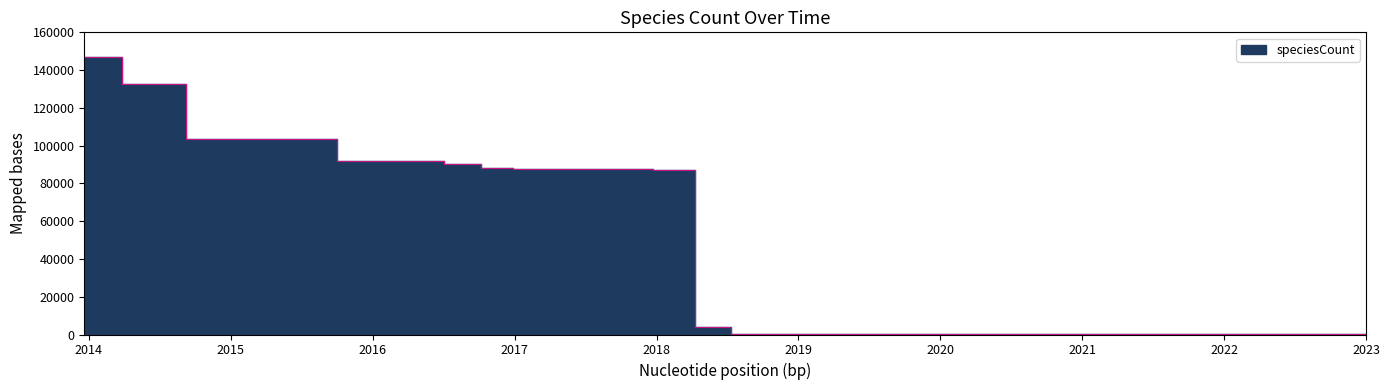

List the labels in order of value, smallest first.

2019-04-06, 2019-07-01, 2019-10-09, 2020-01-01, 2020-04-01, 2020-07-01, 2020-10-01, 2021-01-01, 2021-04-01, 2021-07-01, 2021-10-01, 2022-01-01, 2022-04-01, 2022-07-01, 2022-10-01, 2023-01-01, 2019-01-01, 2018-07-11, 2018-09-28, 2018-04-09, 2017-12-22, 2017-10-12, 2016-12-27, 2017-04-12, 2017-07-24, 2016-10-07, 2016-07-04, 2015-10-01, 2016-01-04, 2016-04-05, 2015-04-09, 2015-07-03, 2015-01-19, 2014-09-08, 2014-03-28, 2013-12-20